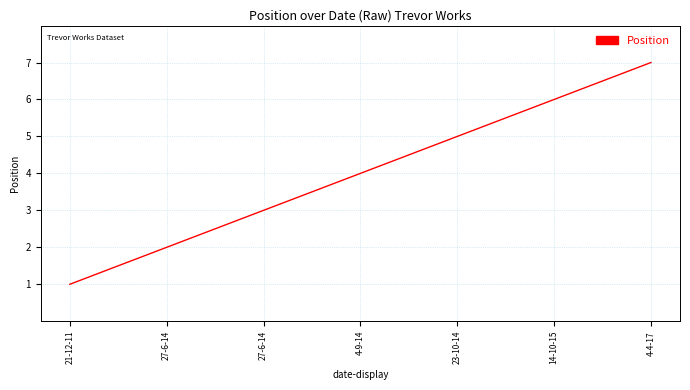

What is the difference between the second highest and second lowest values?

4